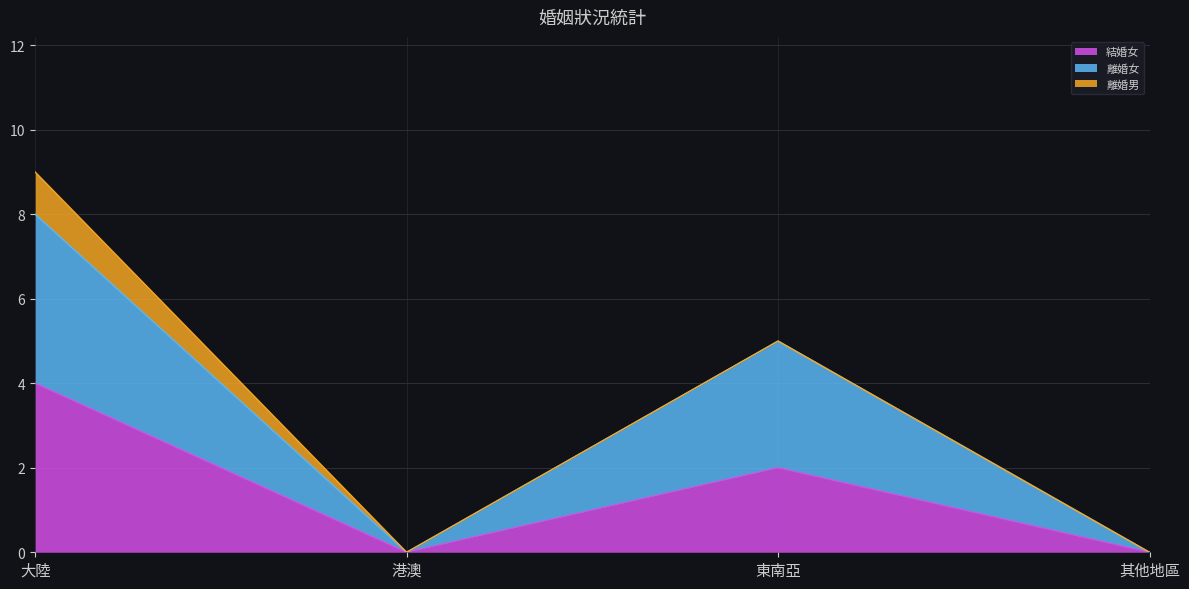

True or false: 結婚女 and 離婚女 intersect in this chart.

False